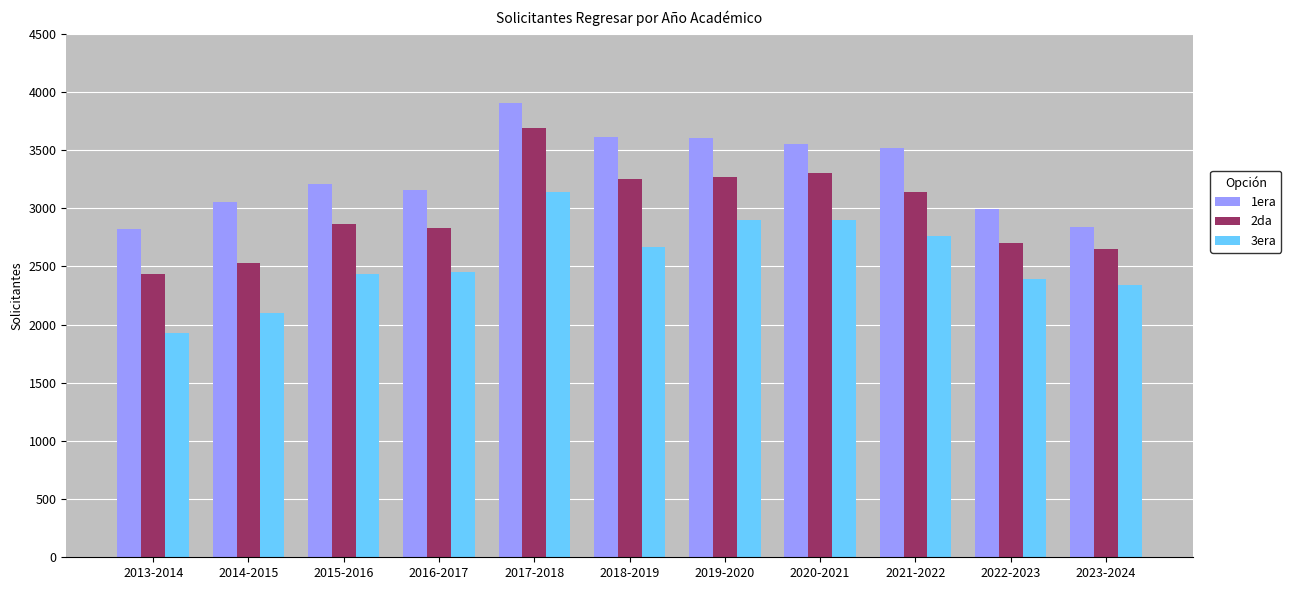

At which category is the sum across all series the highest?

2017-2018